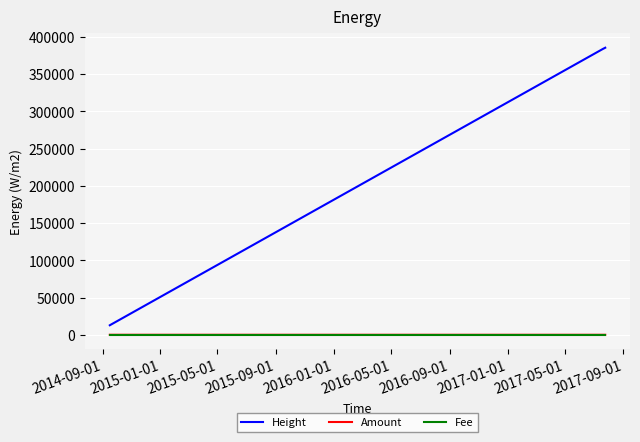

How many times do Amount and Fee cross each other?

1